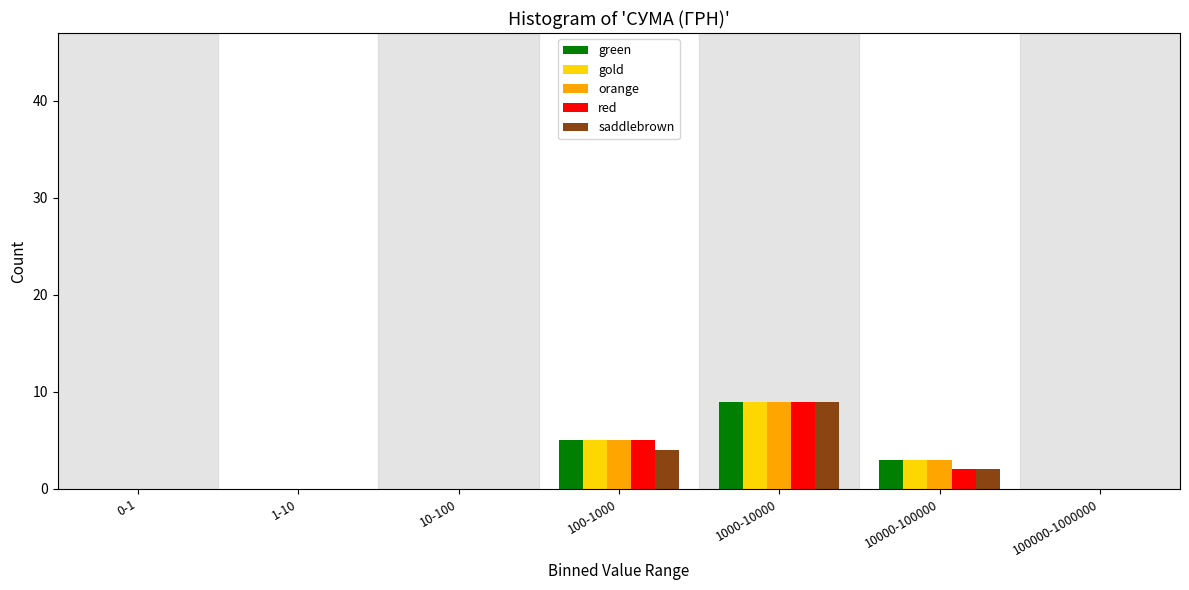

At which category is the sum across all series the highest?

1000-10000